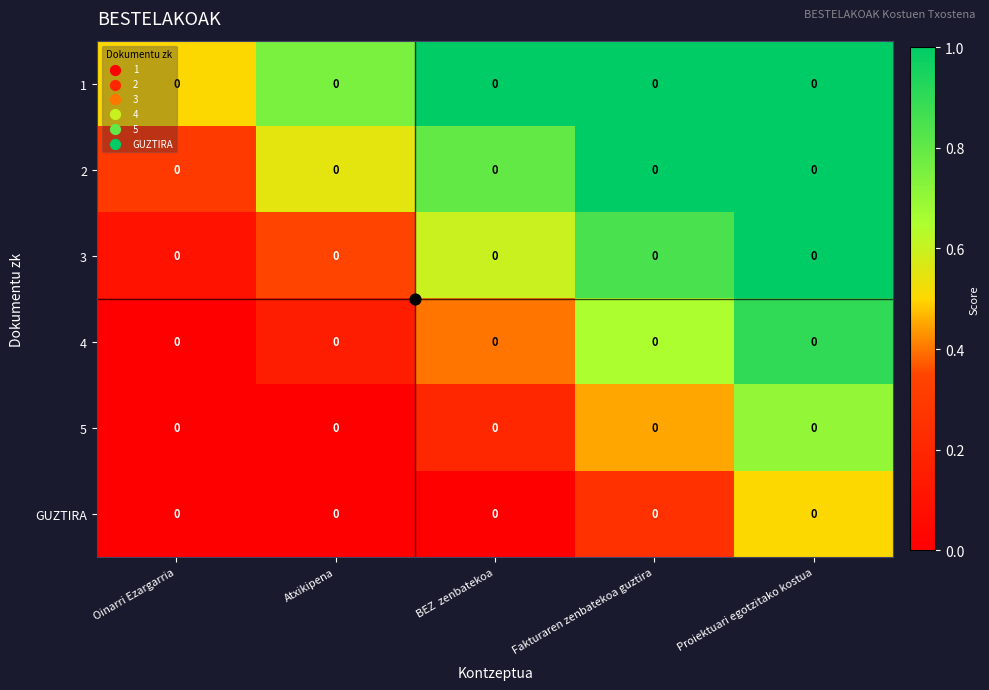

What is the total value across all series at Atxikipena?

1.8